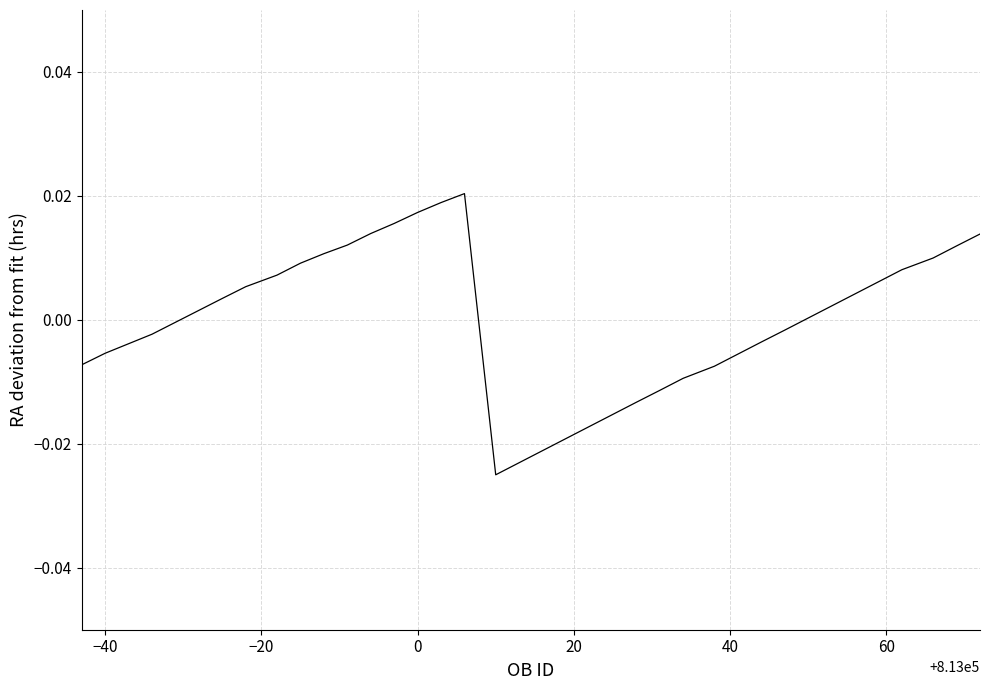

How many lines are shown in the chart?

1